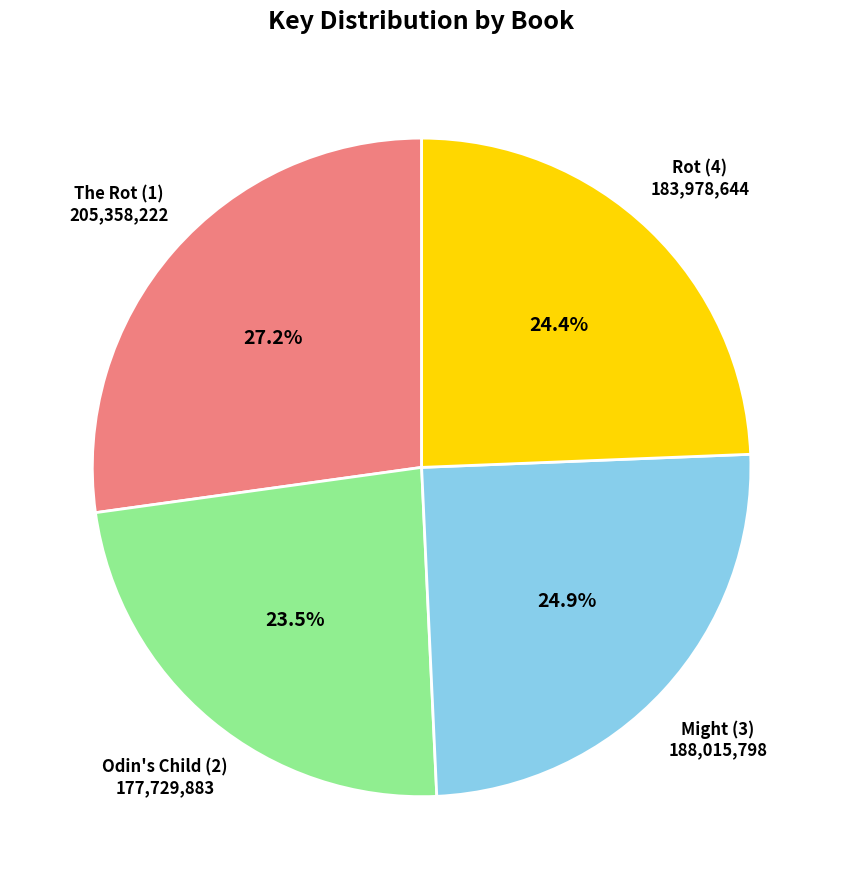

Combined, what portion of the pie is Rot (4) and Odin's Child (2)?

47.9%